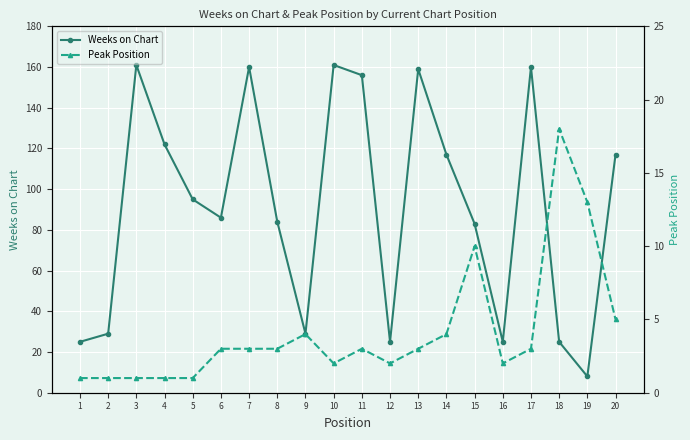

Where is the first local maximum for Peak Position?

9